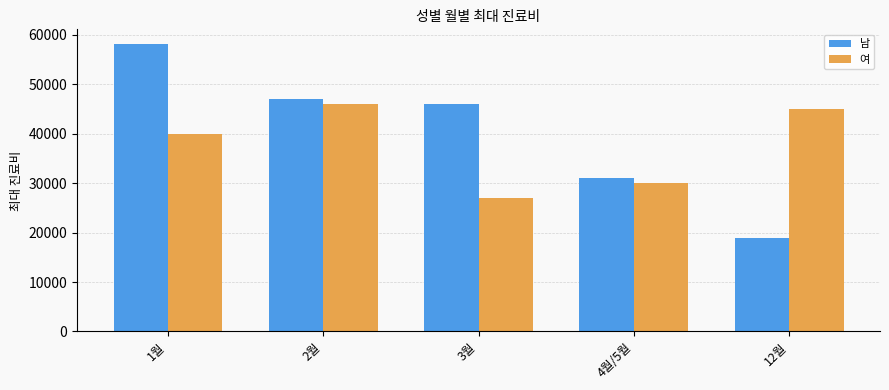

How many data points in 남 are less than 46000?

2